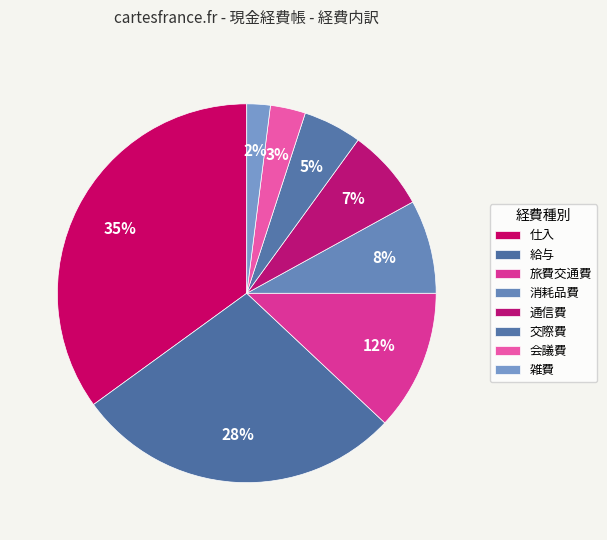

How many slices are in this pie chart?

8